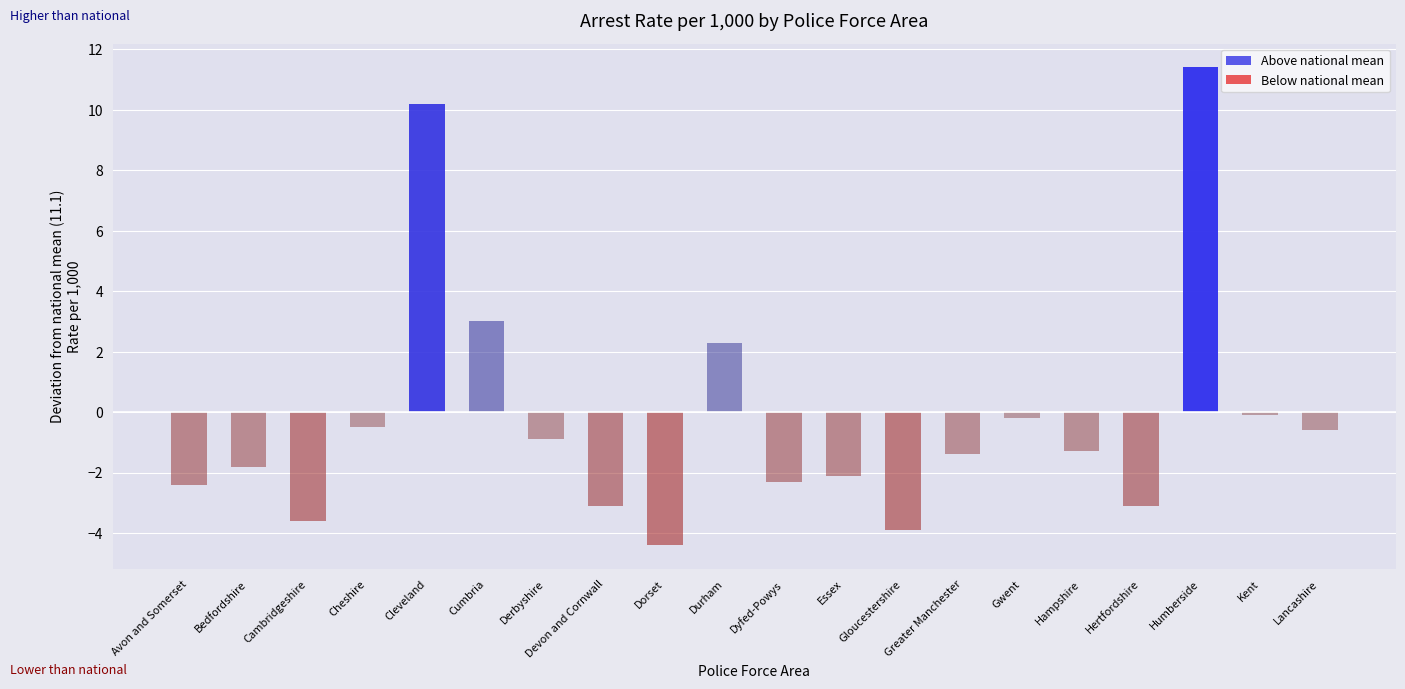

Count the number of data series in this chart.

1